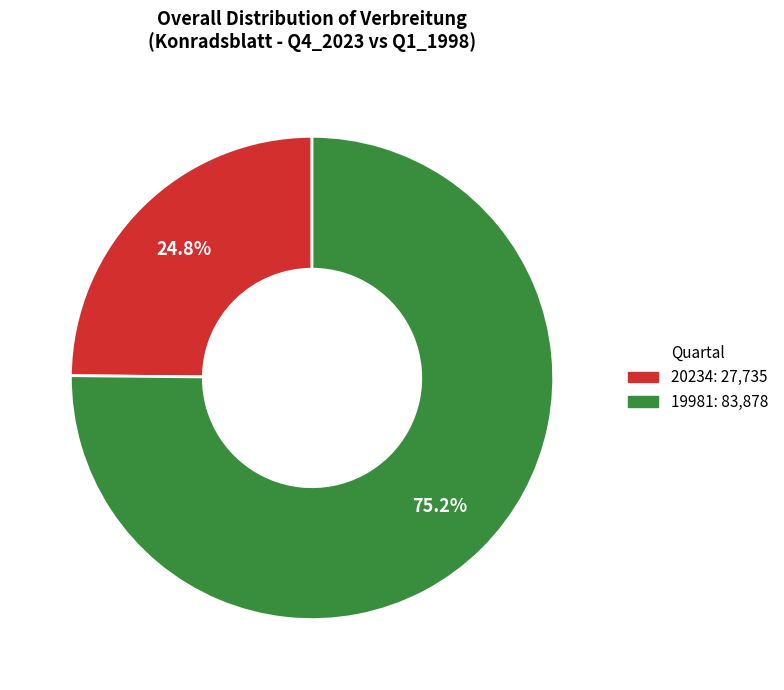

Is there a majority slice in this chart?

Yes